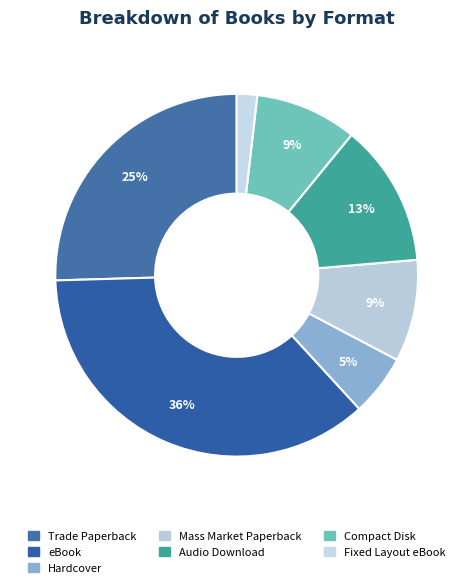

Count the number of slices in the pie.

7